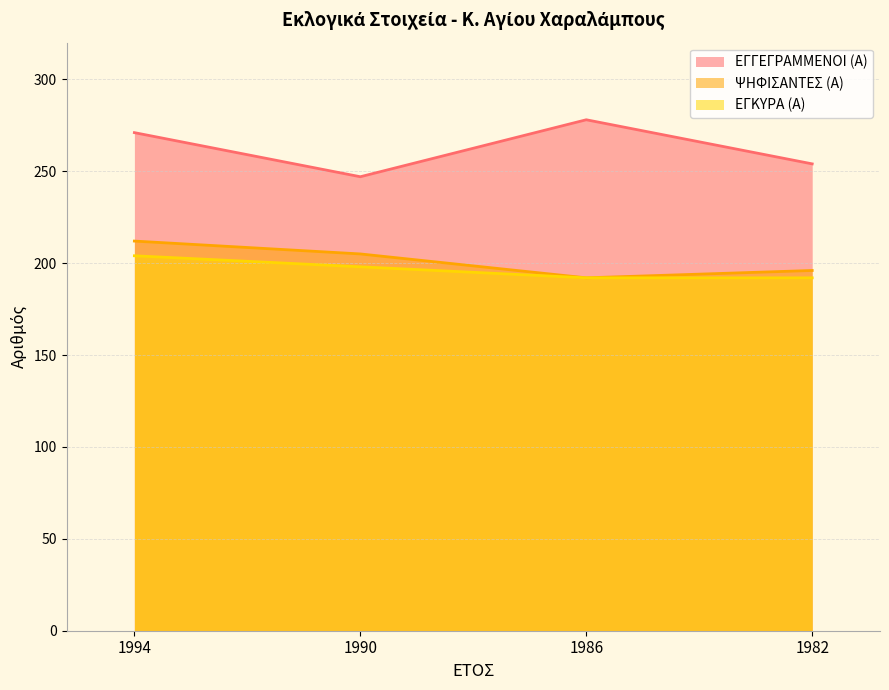

True or false: ΨΗΦΙΣΑΝΤΕΣ (Α) and ΕΓΓΕΓΡΑΜΜΕΝΟΙ (Α) cross at least once.

False